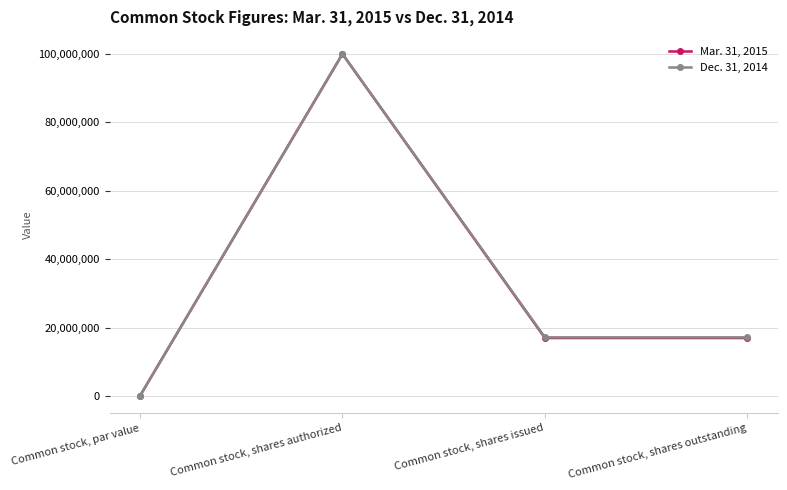

Is it true that Mar. 31, 2015 equals 136498331 at Common stock, shares authorized?

False